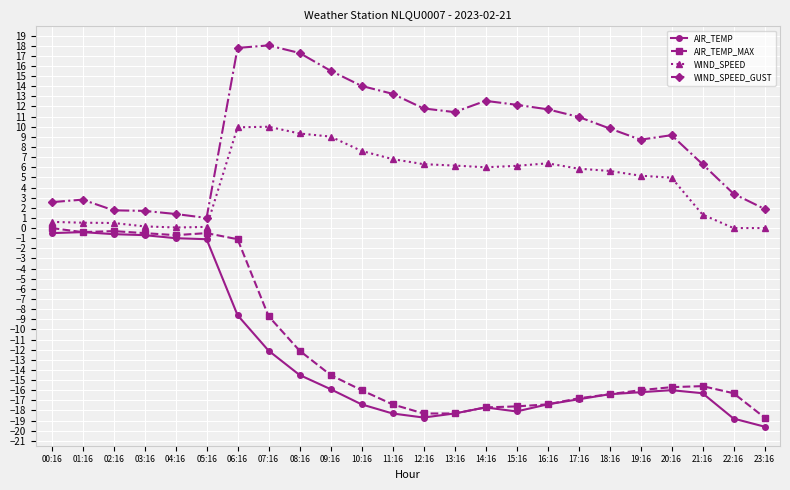

What is the total value across all series at 22:16?

-31.7